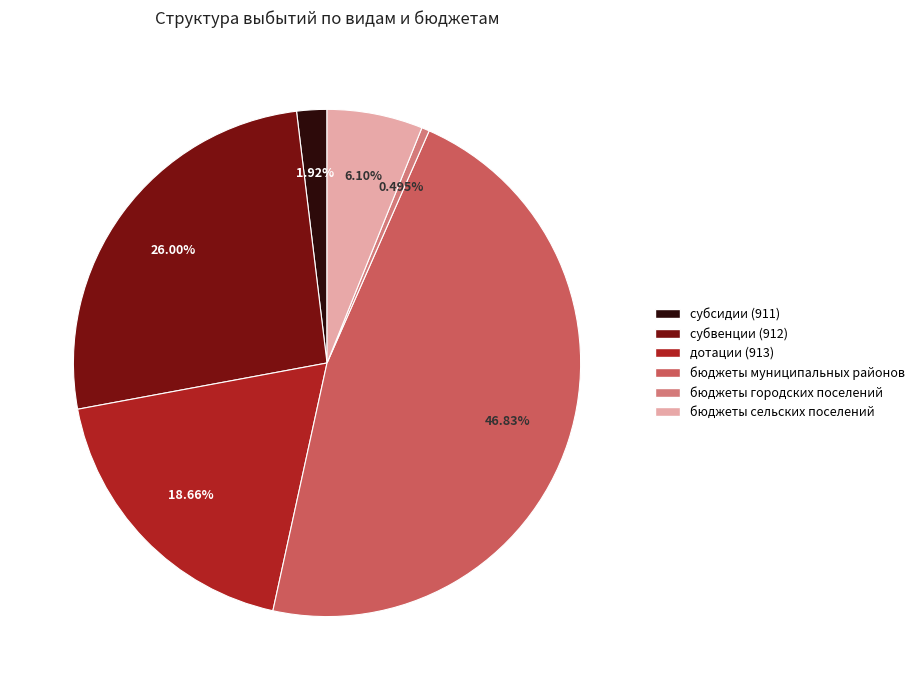

Which slice is the smallest?

бюджеты городских поселений